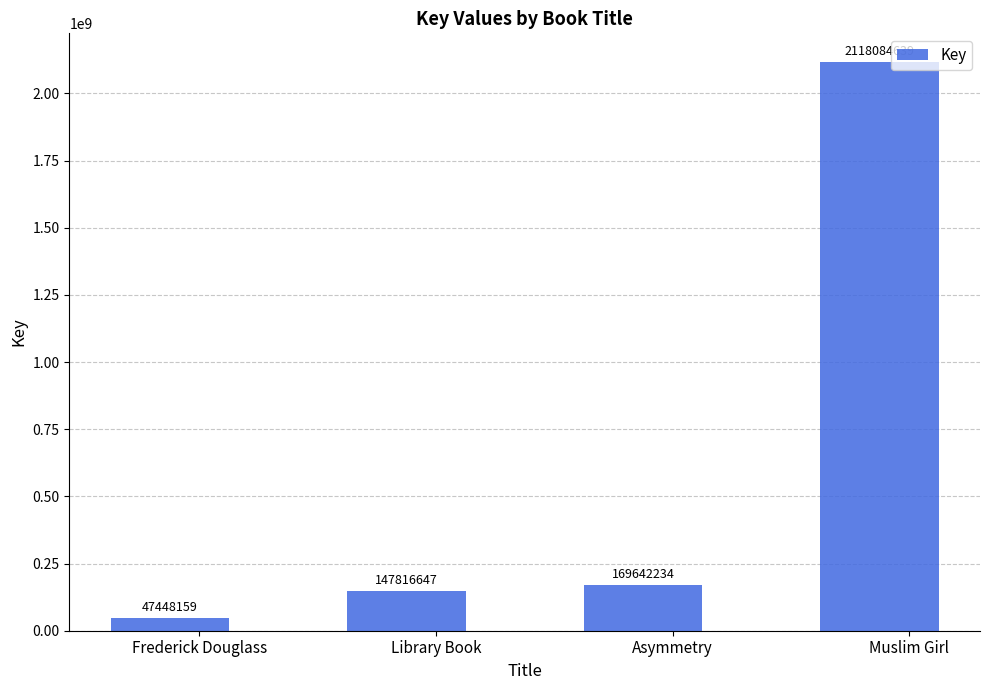

How many values are below 169642234?

2